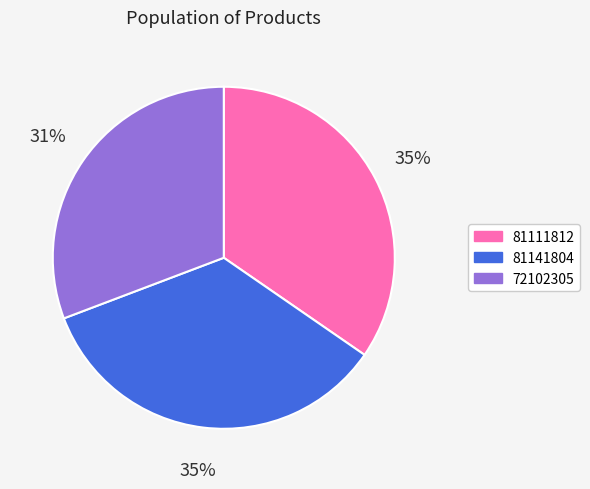

To the nearest percent, what is the average slice percentage?

33%